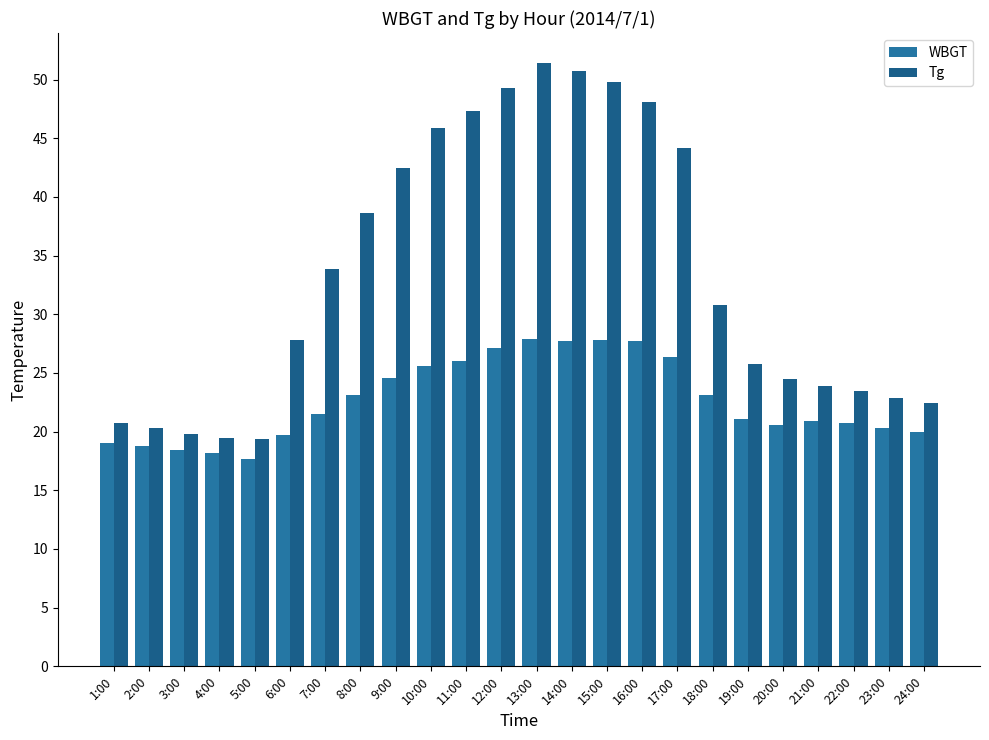

What is the value of the Tg bar at the 17th from the left?

44.2